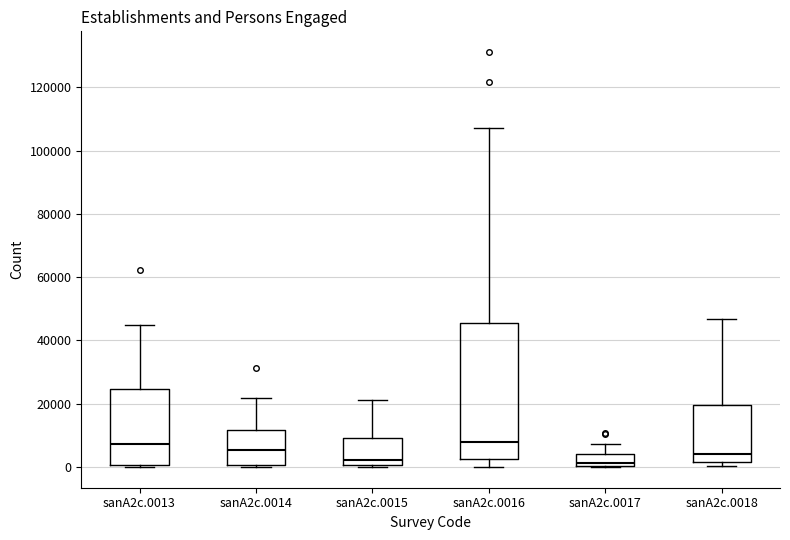

Where is the upper edge of the box for sanA2c.0015 on the y-axis? The values are not printed on the chart, so give them approximately, as read against the axis.

10000